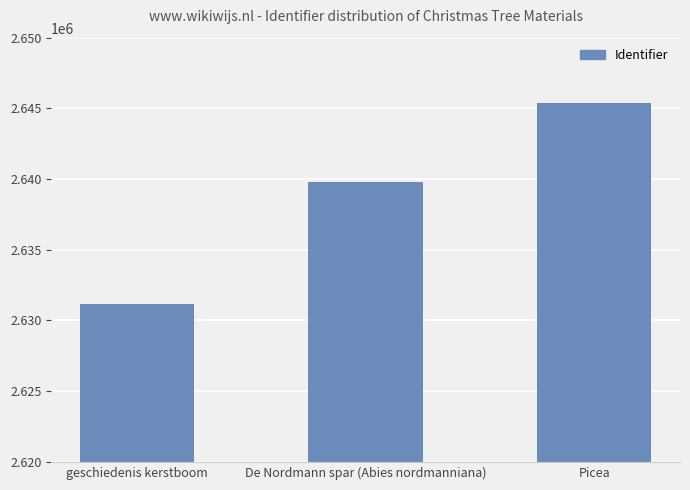

List the labels in order of value, smallest first.

geschiedenis kerstboom, De Nordmann spar (Abies nordmanniana), Picea